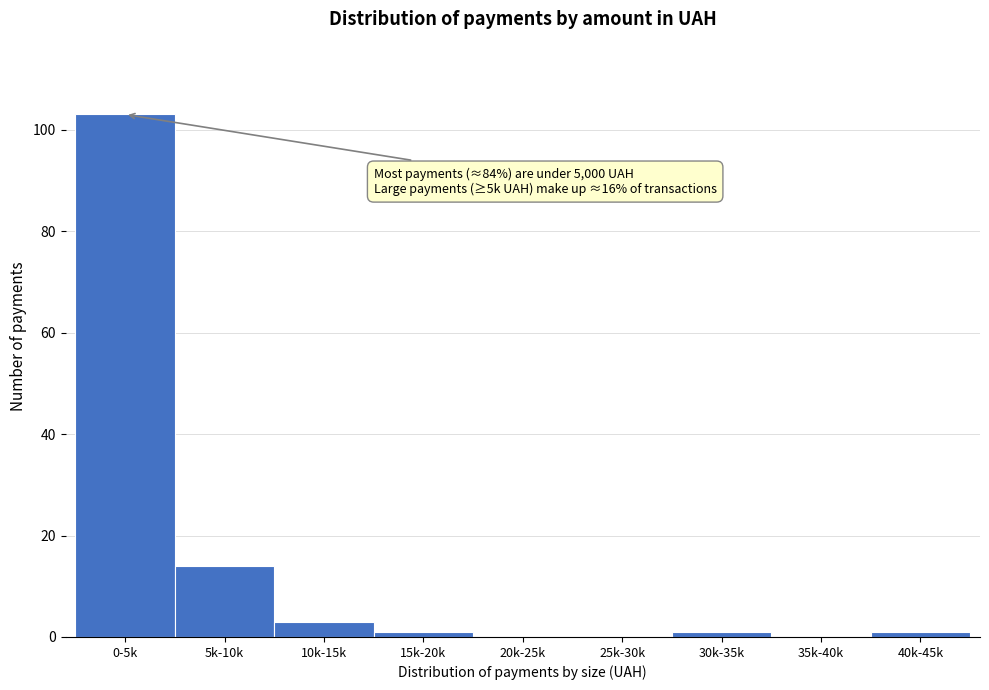

Reading left to right, transcribe all the data shown in this chart.

0-5k=103	5k-10k=14	10k-15k=3	15k-20k=1	20k-25k=0	25k-30k=0	30k-35k=1	35k-40k=0	40k-45k=1